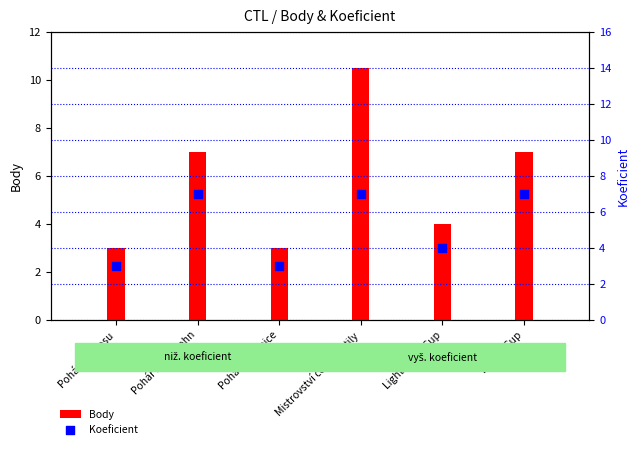

What are all the series names shown in the legend?

Body, Koeficient